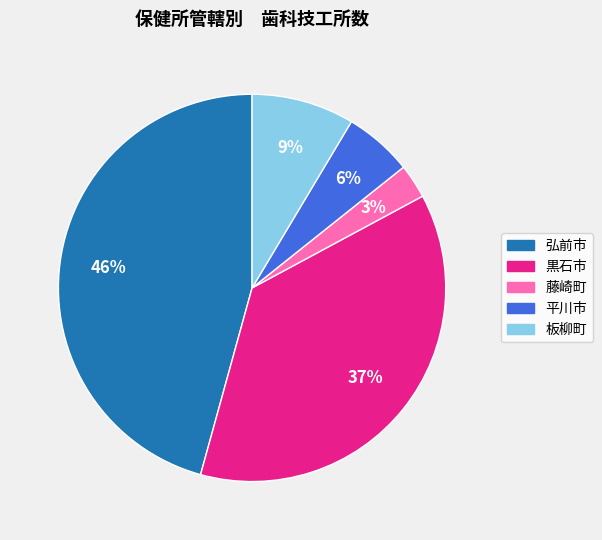

Does any single category account for the majority?

No